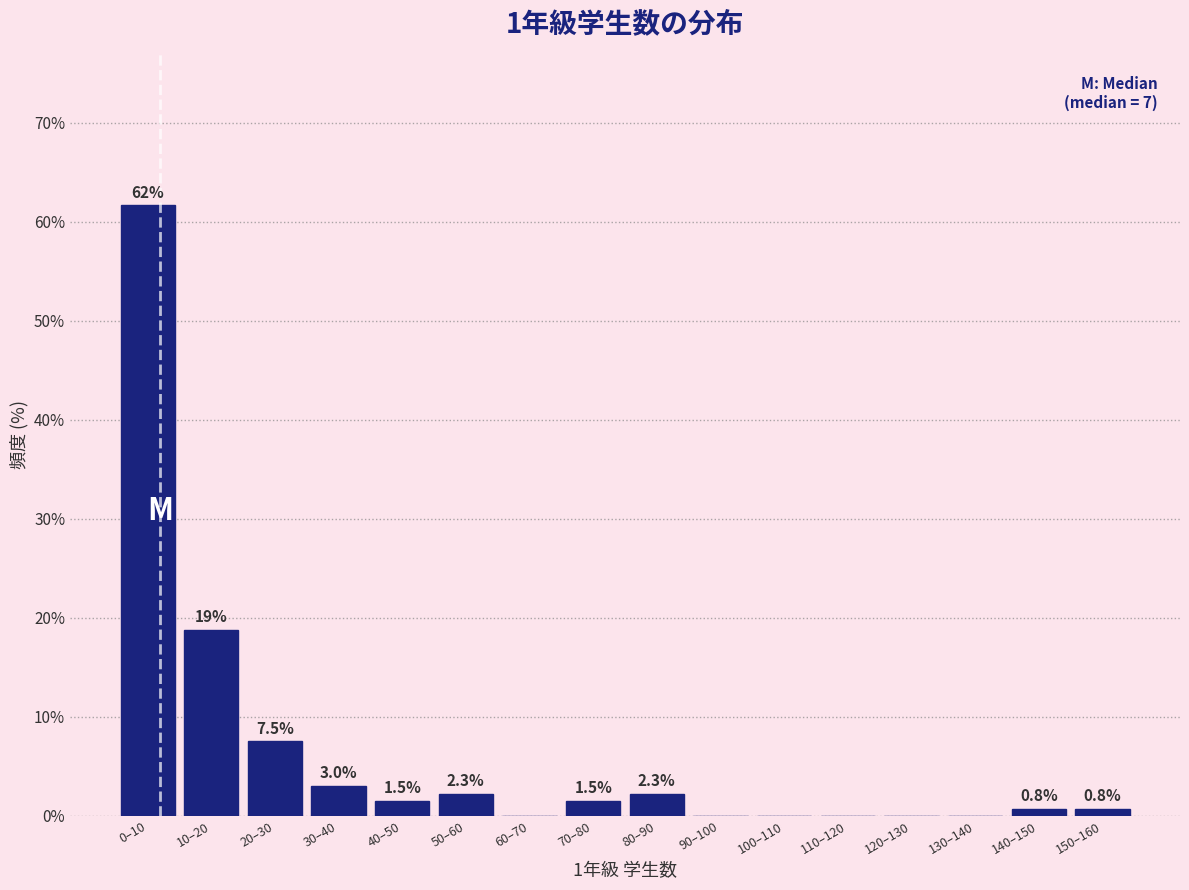

Reading right to left, what are all the values shown in this chart?

150–160=0.8	140–150=0.8	130–140=0.0	120–130=0.0	110–120=0.0	100–110=0.0	90–100=0.0	80–90=2.3	70–80=1.5	60–70=0.0	50–60=2.3	40–50=1.5	30–40=3.0	20–30=7.5	10–20=18.8	0–10=61.7